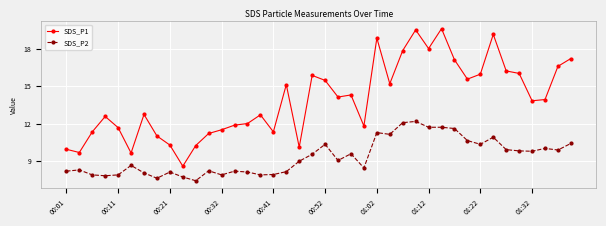

Which series has the widest spread of values?

SDS_P1